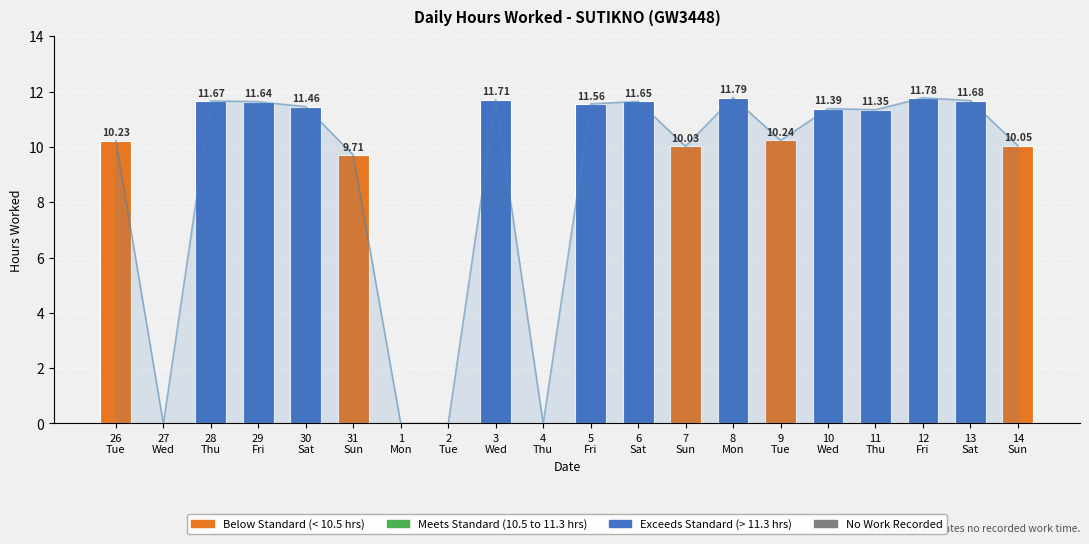

Rank the categories by value from highest to lowest.

8
Mon, 12
Fri, 3
Wed, 13
Sat, 28
Thu, 6
Sat, 29
Fri, 5
Fri, 30
Sat, 10
Wed, 11
Thu, 9
Tue, 26
Tue, 14
Sun, 7
Sun, 31
Sun, 27
Wed, 1
Mon, 2
Tue, 4
Thu